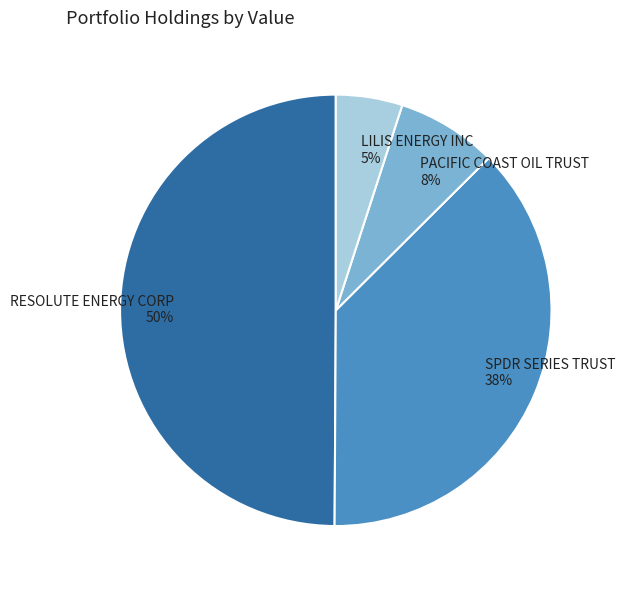

What percentage is the LILIS ENERGY INC slice, to the nearest percent?

5%